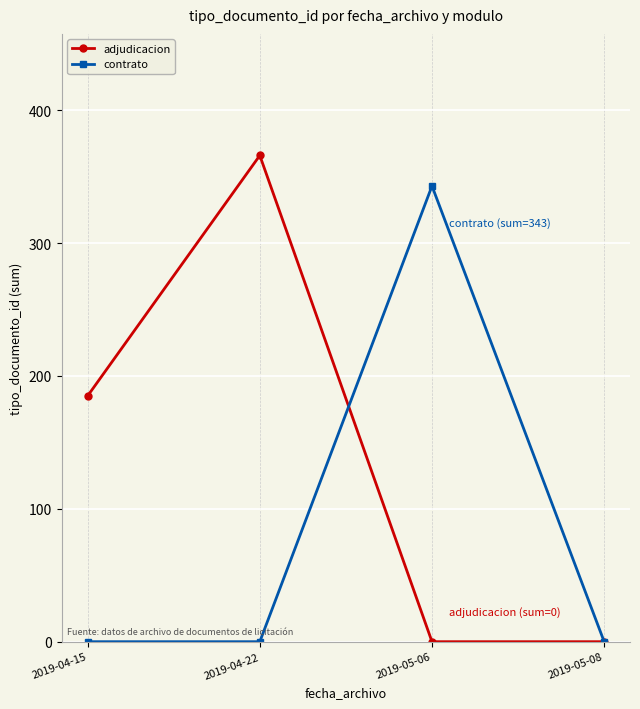

What is the difference between the contrato values at 2019-05-08 and 2019-05-06?

343